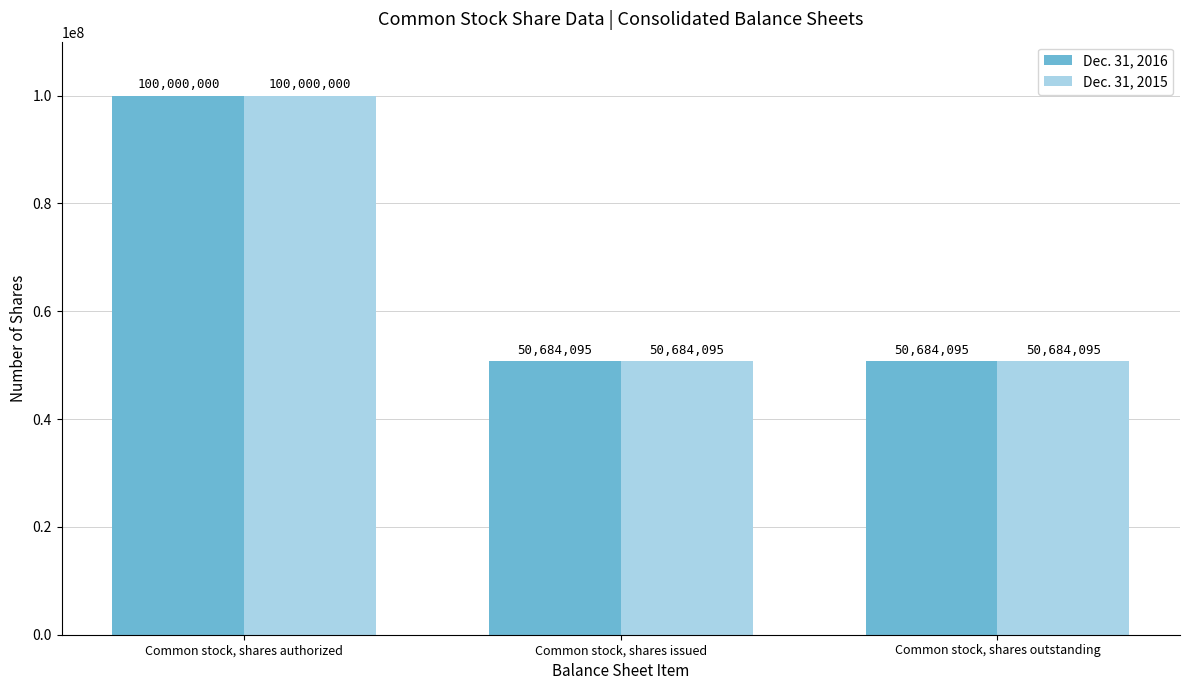

Is it true that Dec. 31, 2016 equals 100000000 at Common stock, shares authorized?

True